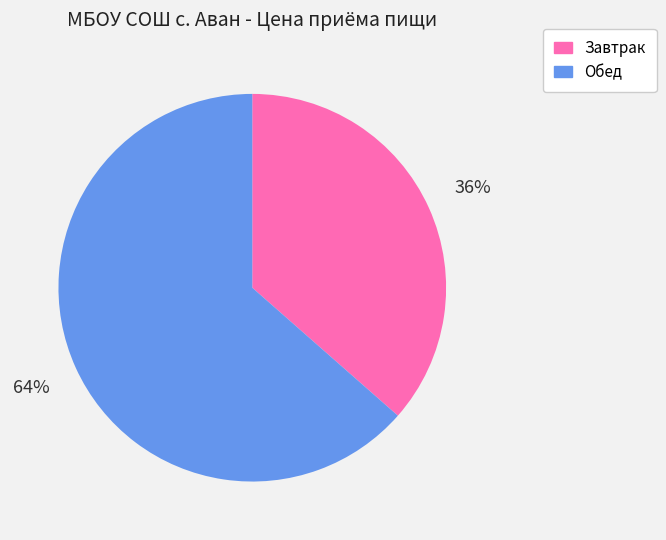

Which category accounts for the majority?

Обед